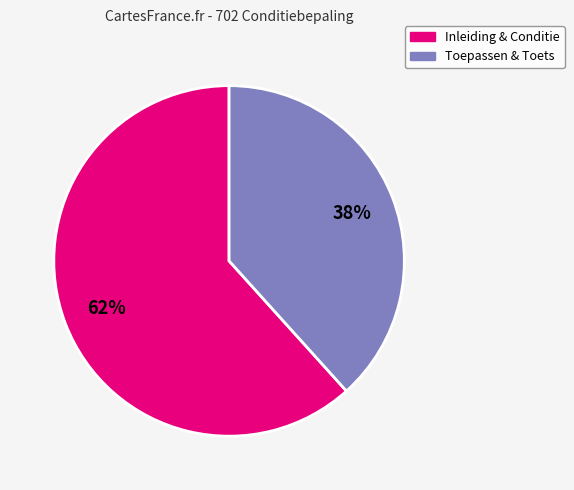

True or false: Inleiding & Conditie accounts for 69% of the total.

False